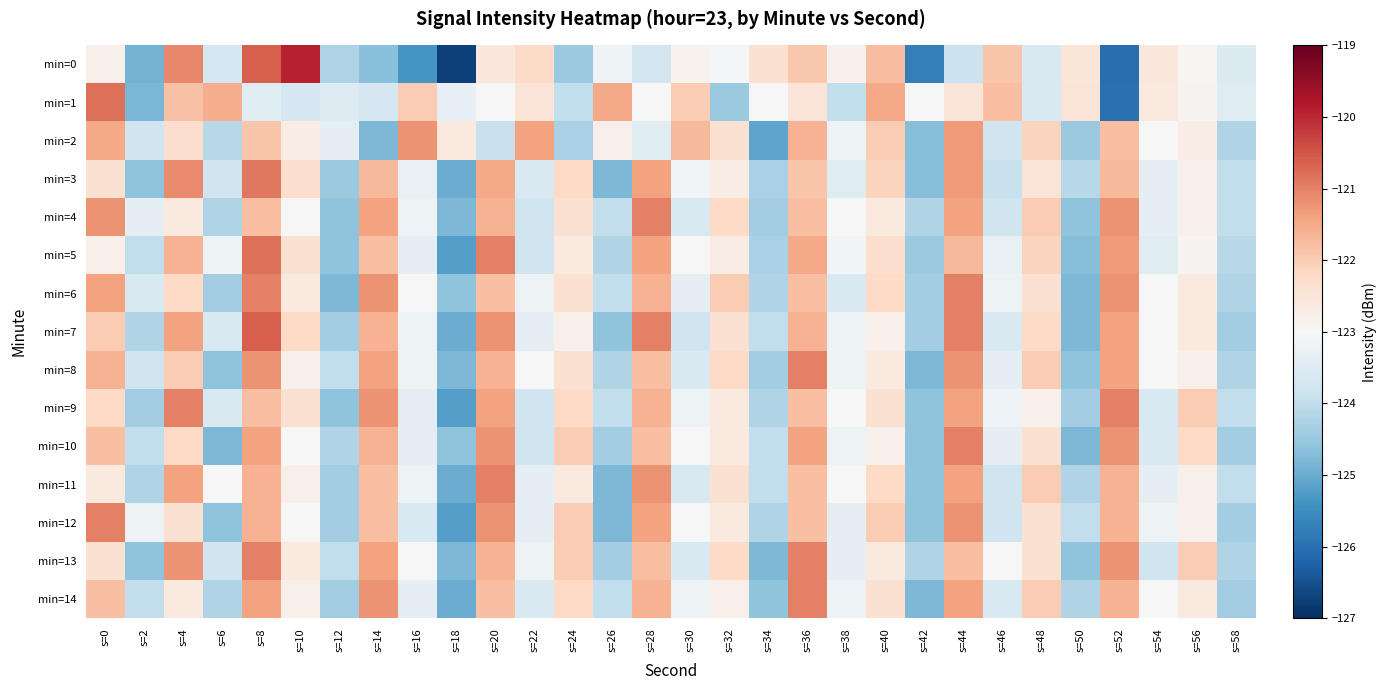

What is the difference between the highest and lowest values at s=50?

2.3